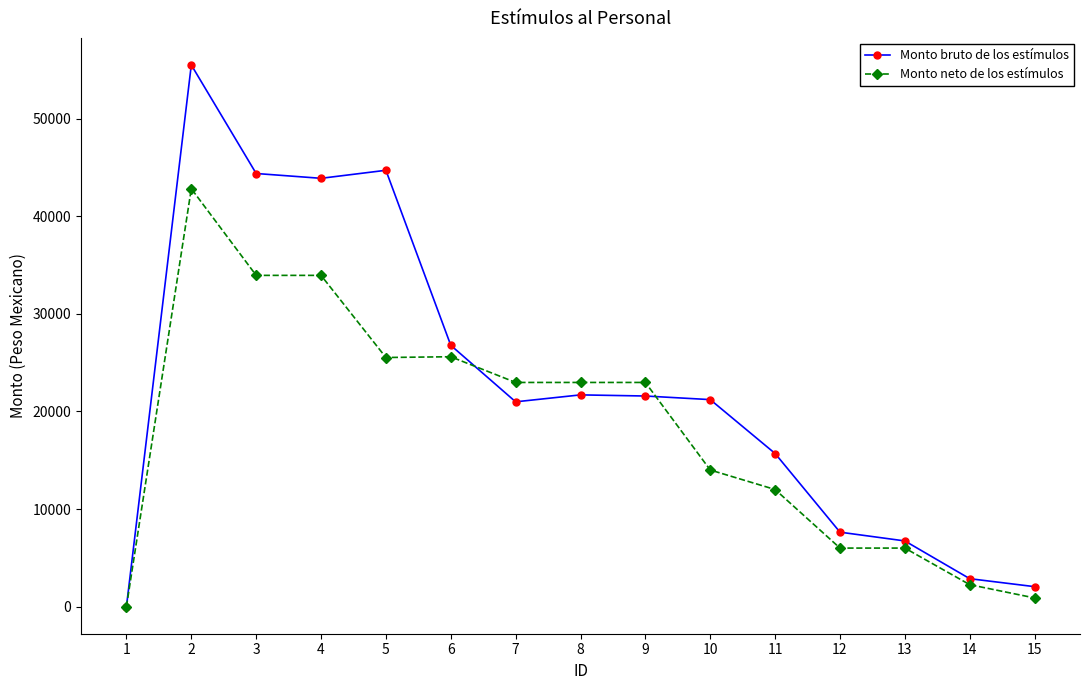

Which series has the largest range (max minus min)?

Monto bruto de los estímulos